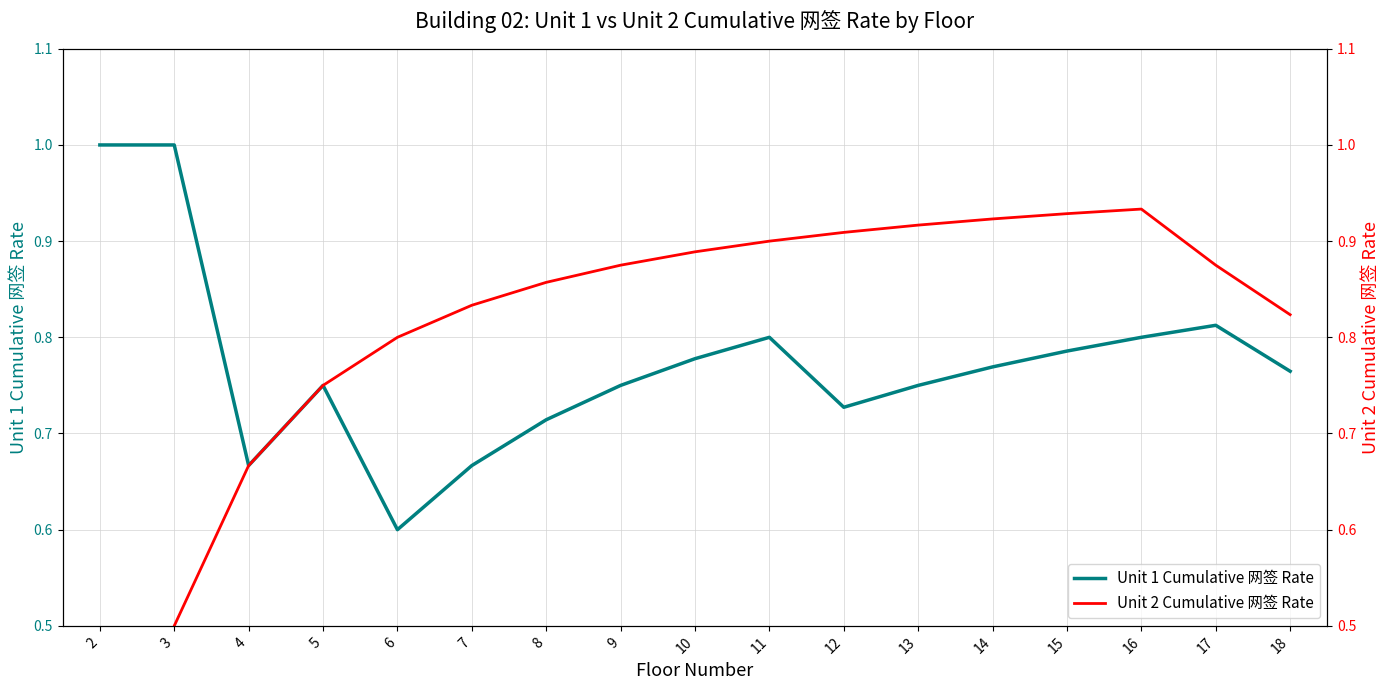

Is the value of Unit 1 Cumulative 网签 Rate at 18 greater than the value of Unit 2 Cumulative 网签 Rate at 18?

No